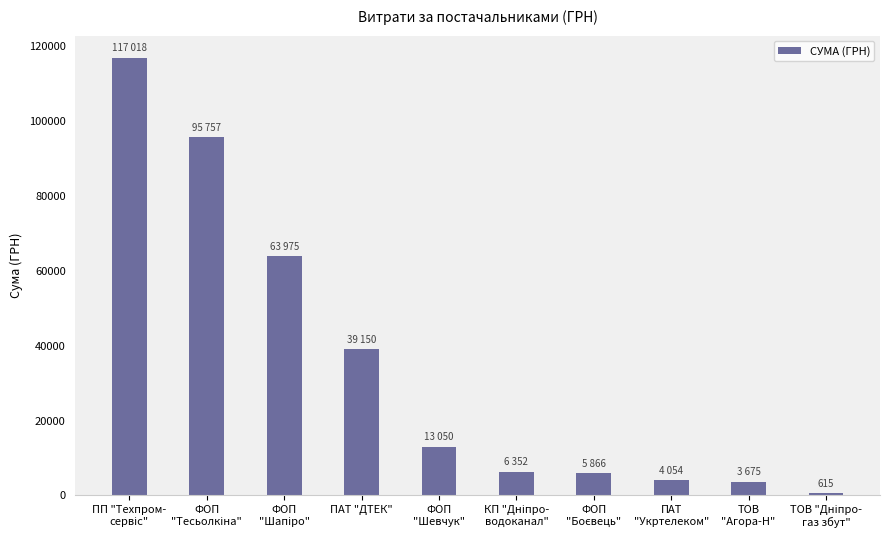

What is the sum of all values?

349517.1